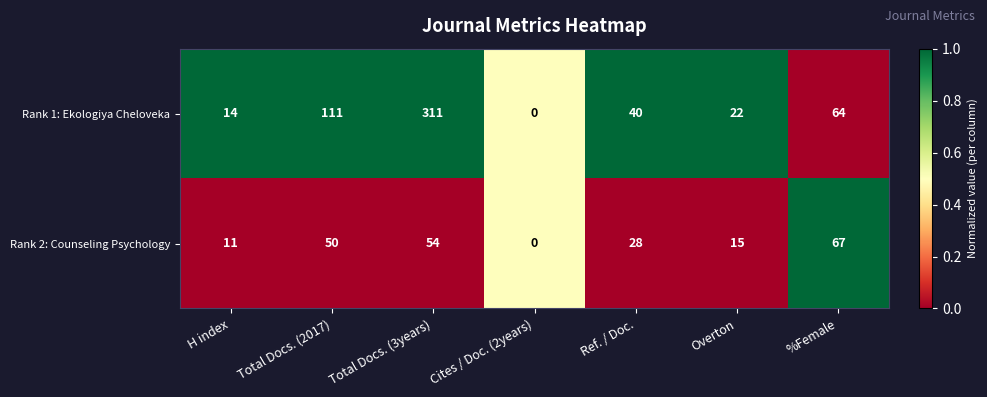

Reading left to right, list all the values displayed in this chart.

Rank 1: Ekologiya Cheloveka: H index=14	Total Docs. (2017)=111	Total Docs. (3years)=311	Cites / Doc. (2years)=0	Ref. / Doc.=40	Overton=22	%Female=64
Rank 2: Counseling Psychology: H index=11	Total Docs. (2017)=50	Total Docs. (3years)=54	Cites / Doc. (2years)=0	Ref. / Doc.=28	Overton=15	%Female=67